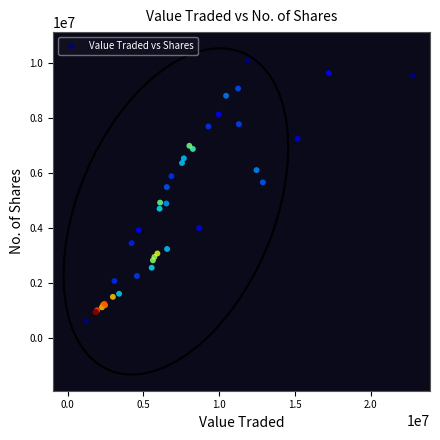

What Y value in the scatter plot is closest to 5350469?

5485382